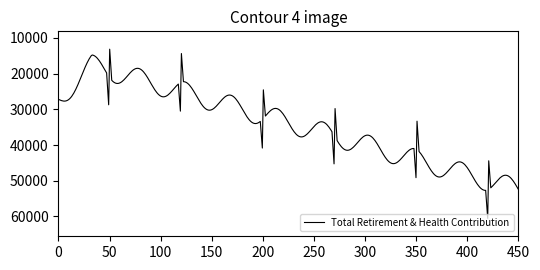

What is the greatest value displayed?

60555.1